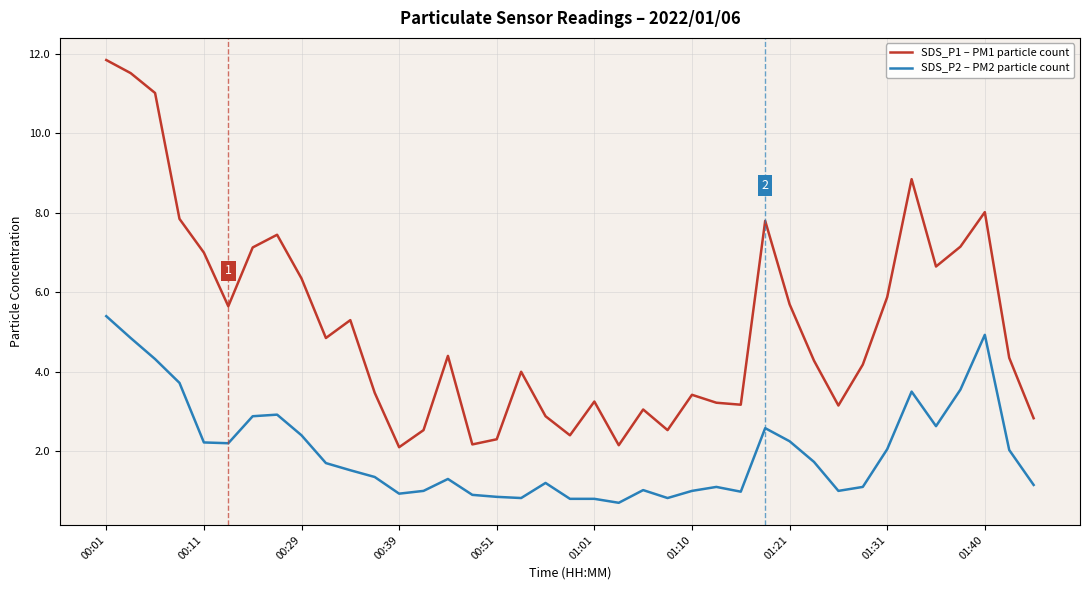

What is the lowest value of the SDS_P2 – PM2 particle count series?

0.7